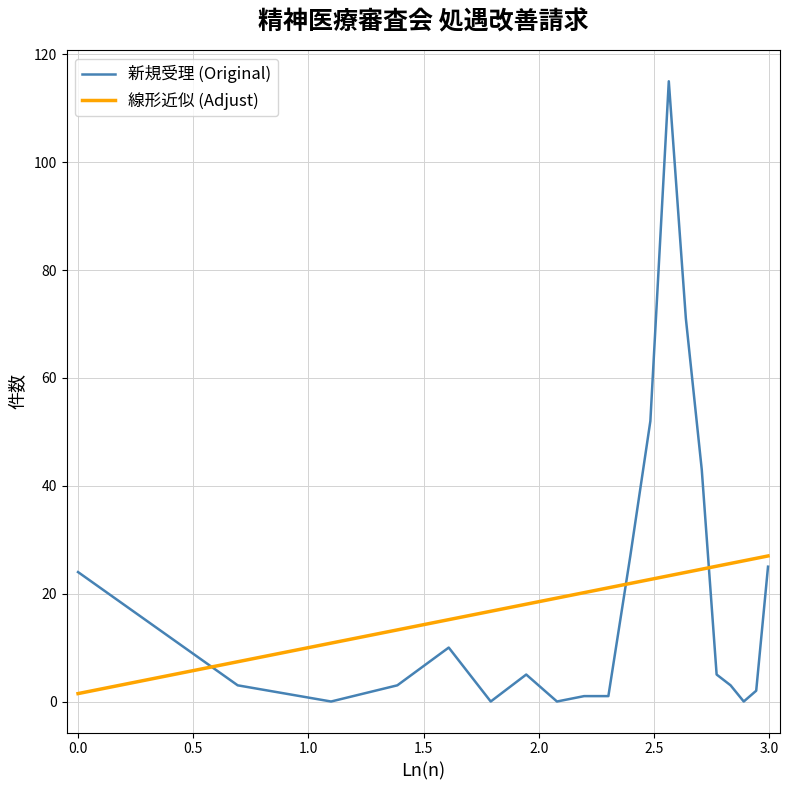

How many series are shown in this chart?

2